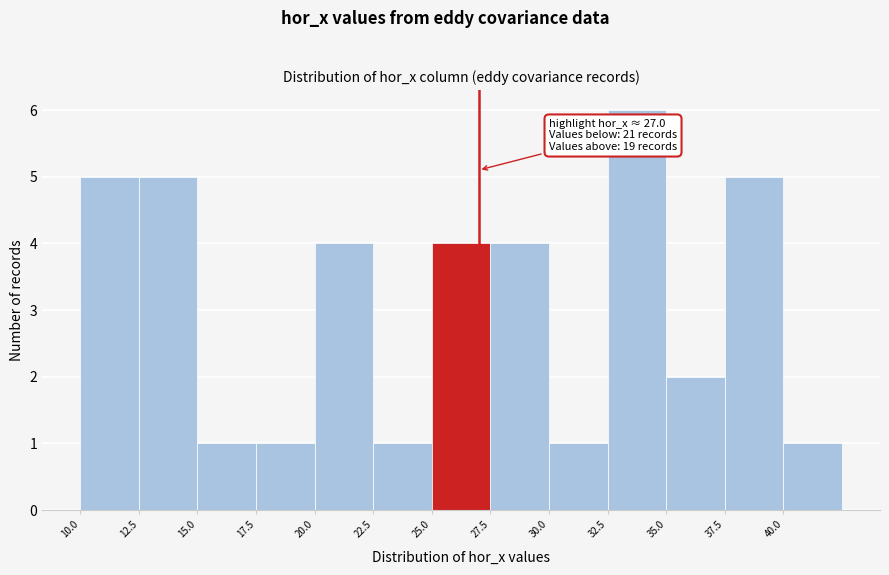

Over which range of the x-axis is the bar tallest?

32.5 to 35.0